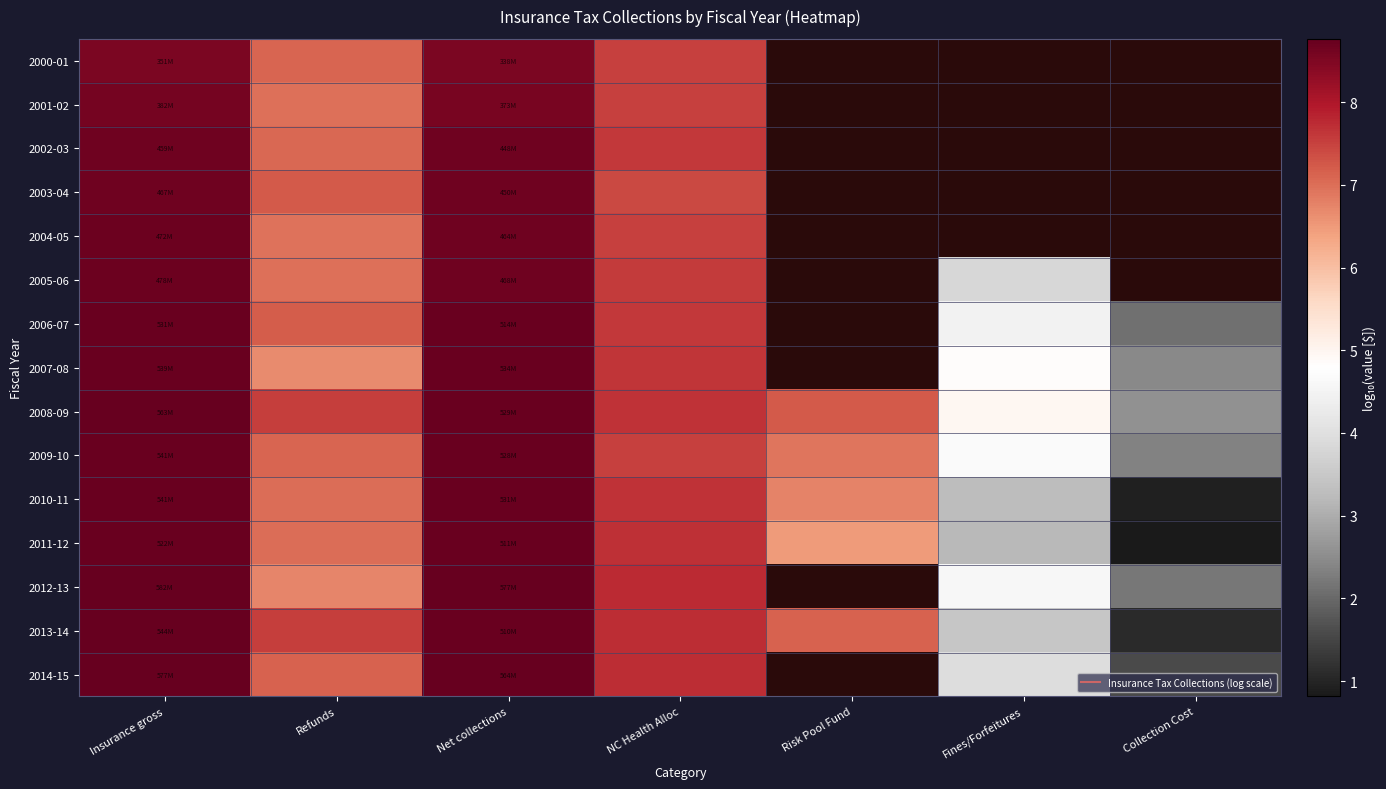

True or false: 2001-02 has a value of 12.4 at Net collections.

False